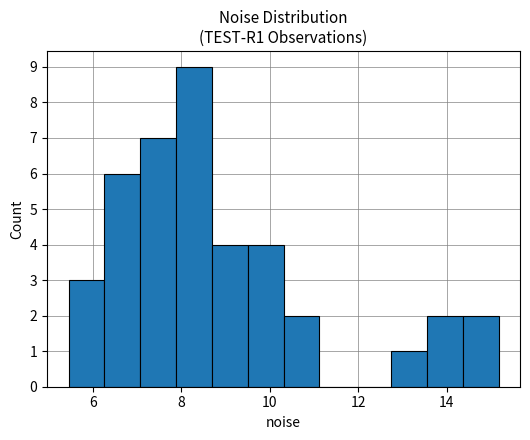

Reading left to right, transcribe this chart: for each bar, give the range it covers on the x-axis and its height. Neither the bar edges nor the heights are printed on the chart, so give them approximately, as read against the axes.

5.4 to 6.2: 3
6.2 to 7.0: 6
7.0 to 7.8: 7
7.8 to 8.6: 9
8.6 to 9.4: 4
9.4 to 10.4: 4
10.4 to 11.2: 2
11.2 to 12.0: 0
12.0 to 12.8: 0
12.8 to 13.6: 1
13.6 to 14.4: 2
14.4 to 15.2: 2